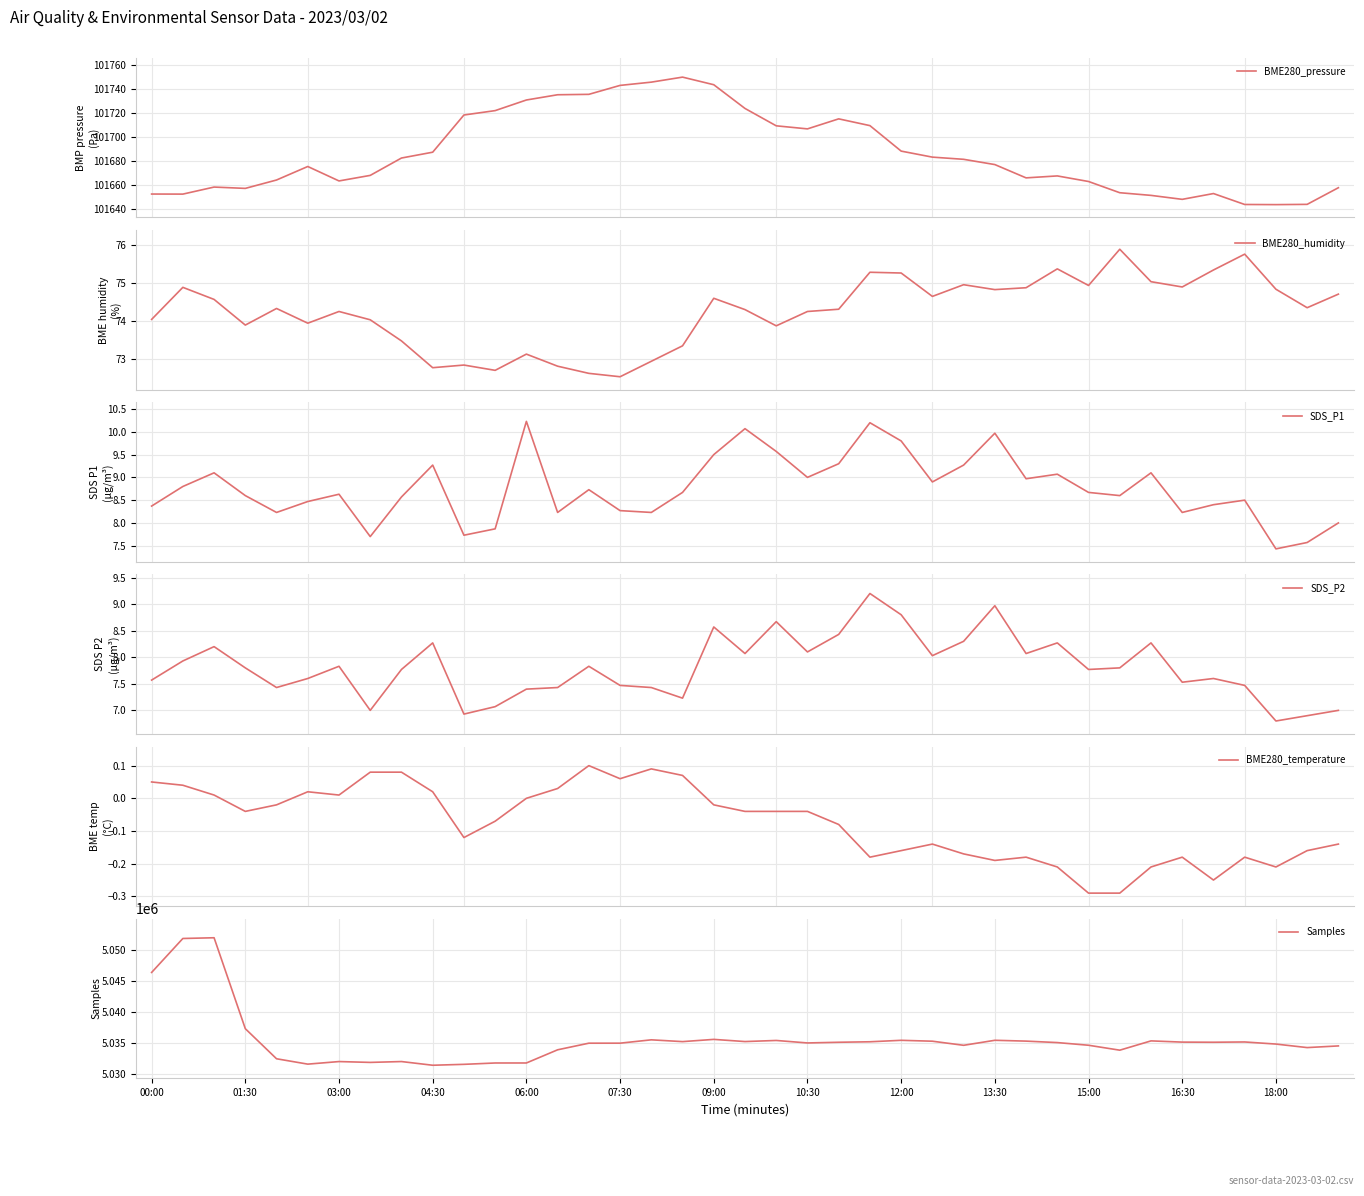

Reading left to right, extract all data points from this chart.

BME280_pressure: 101652.3	101652.2	101658.1	101657.0	101664.0	101675.3	101663.2	101667.9	101682.4	101687.2	101718.3	101722.0	101730.8	101735.2	101735.6	101743.0	101745.8	101749.9	101743.6	101723.8	101709.3	101706.7	101715.1	101709.4	101688.2	101683.1	101681.3	101676.9	101665.8	101667.4	101662.8	101653.4	101651.2	101647.9	101652.7	101643.6	101643.5	101643.7	101657.6
BME280_humidity: 74.0	74.9	74.6	73.9	74.3	73.9	74.2	74.0	73.5	72.8	72.8	72.7	73.1	72.8	72.6	72.5	72.9	73.3	74.6	74.3	73.9	74.2	74.3	75.3	75.3	74.7	75.0	74.8	74.9	75.4	74.9	75.9	75.0	74.9	75.3	75.8	74.8	74.3	74.7
SDS_P1: 8.4	8.8	9.1	8.6	8.2	8.5	8.6	7.7	8.6	9.3	7.7	7.9	10.2	8.2	8.7	8.3	8.2	8.7	9.5	10.1	9.6	9.0	9.3	10.2	9.8	8.9	9.3	10.0	9.0	9.1	8.7	8.6	9.1	8.2	8.4	8.5	7.4	7.6	8.0
SDS_P2: 7.6	7.9	8.2	7.8	7.4	7.6	7.8	7.0	7.8	8.3	6.9	7.1	7.4	7.4	7.8	7.5	7.4	7.2	8.6	8.1	8.7	8.1	8.4	9.2	8.8	8.0	8.3	9.0	8.1	8.3	7.8	7.8	8.3	7.5	7.6	7.5	6.8	6.9	7.0
BME280_temperature: 0.1	0.0	0.0	-0.0	-0.0	0.0	0.0	0.1	0.1	0.0	-0.1	-0.1	0.0	0.0	0.1	0.1	0.1	0.1	-0.0	-0.0	-0.0	-0.0	-0.1	-0.2	-0.2	-0.1	-0.2	-0.2	-0.2	-0.2	-0.3	-0.3	-0.2	-0.2	-0.2	-0.2	-0.2	-0.2	-0.1
Samples: 5046361.0	5051807.0	5051925.0	5037344.0	5032521.0	5031661.0	5032073.0	5031938.0	5032075.0	5031482.0	5031628.0	5031844.0	5031846.0	5033959.0	5035019.0	5035022.0	5035558.0	5035271.0	5035629.0	5035280.0	5035456.0	5035058.0	5035168.0	5035246.0	5035480.0	5035337.0	5034680.0	5035484.0	5035351.0	5035117.0	5034688.0	5033898.0	5035388.0	5035192.0	5035171.0	5035215.0	5034879.0	5034314.0	5034581.0